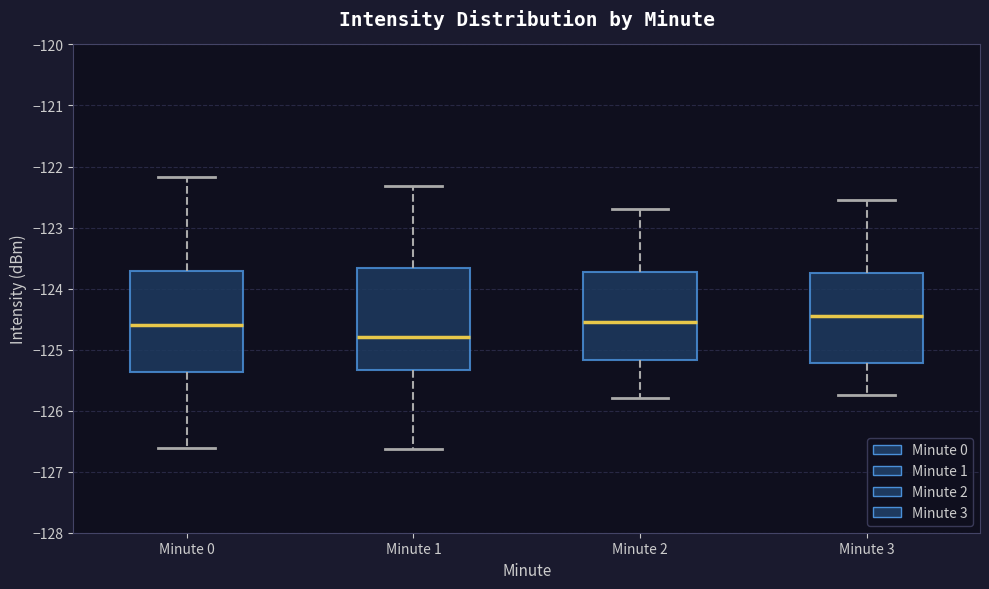

Where does the lower whisker of the box for Minute 1 end on the y-axis? The values are not printed on the chart, so give them approximately, as read against the axis.

-126.6